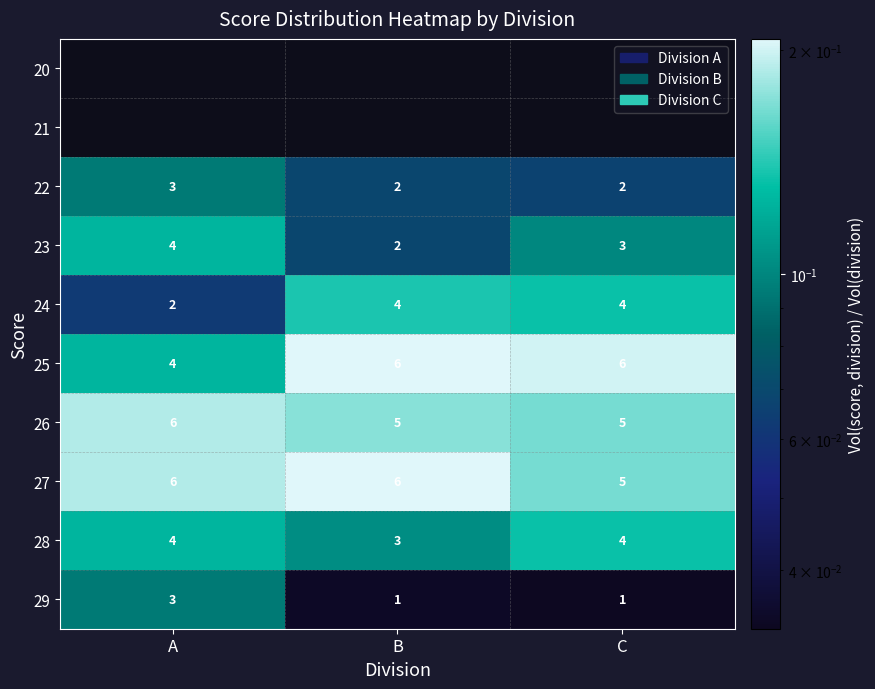

Is the value of 26 at C greater than the value of 27 at A?

No